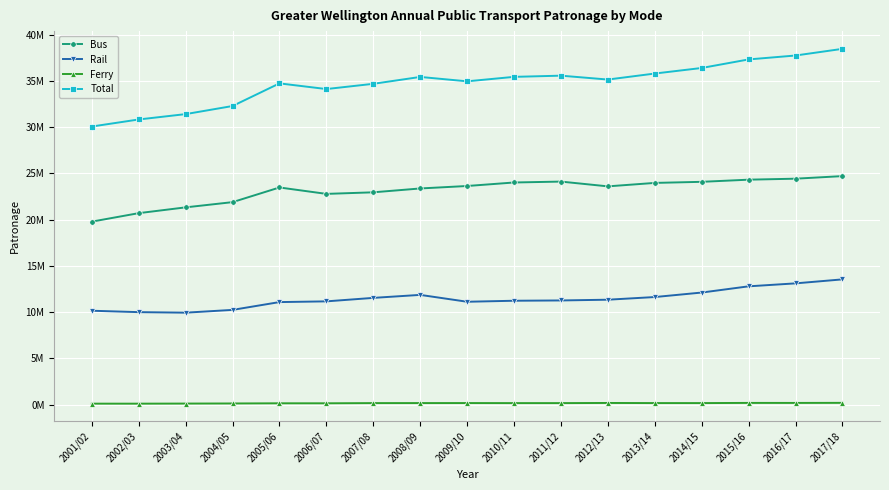

What is the spread (max minus min) of values at 2013/14?

35624486